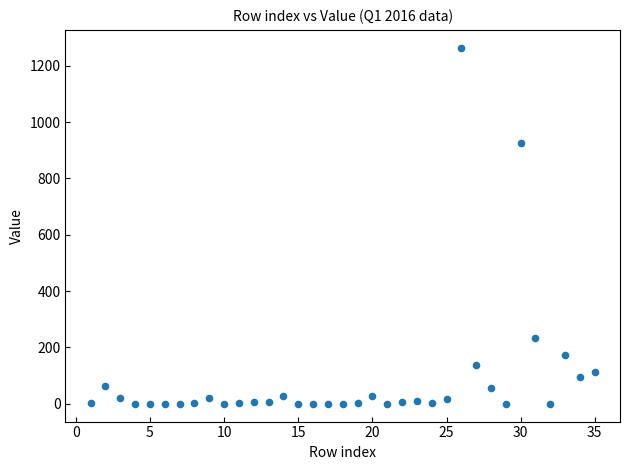

What is the range of X values (max minus min)?

34.0